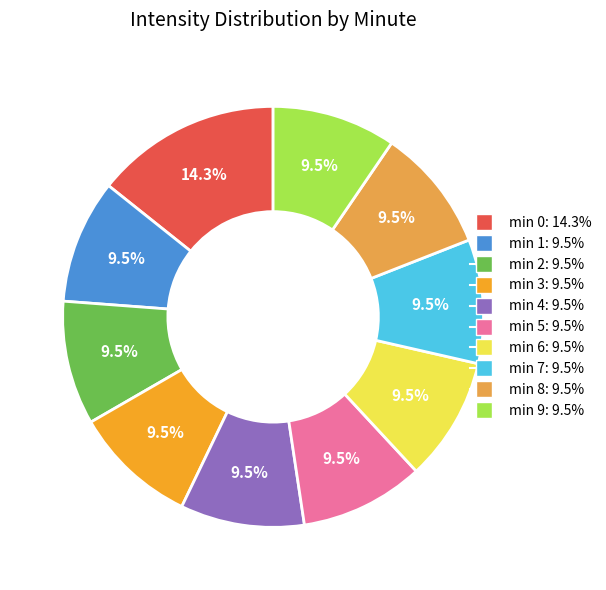

Is there any slice that represents more than half of the pie?

No